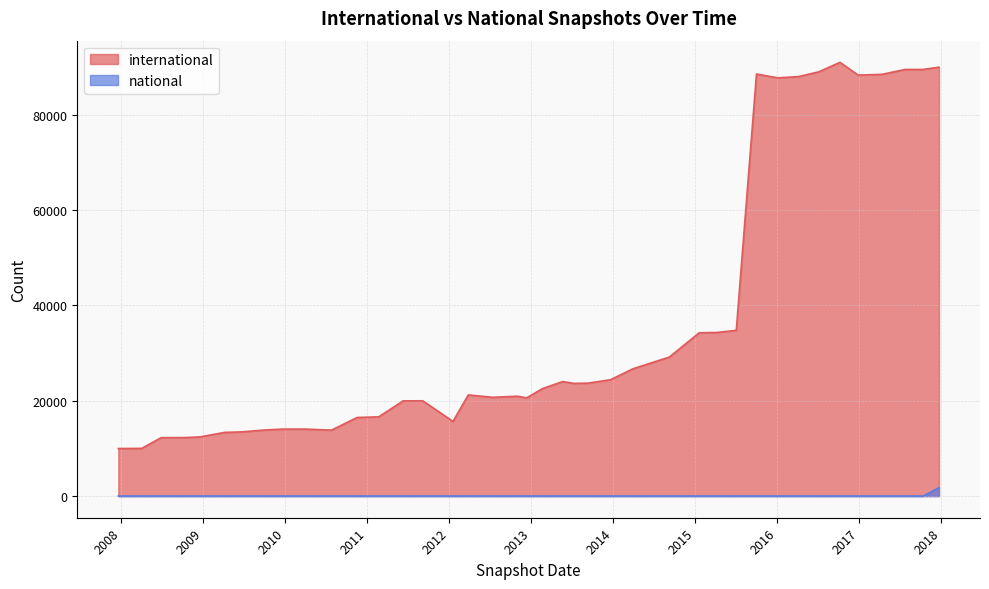

Which series has the largest range (max minus min)?

international